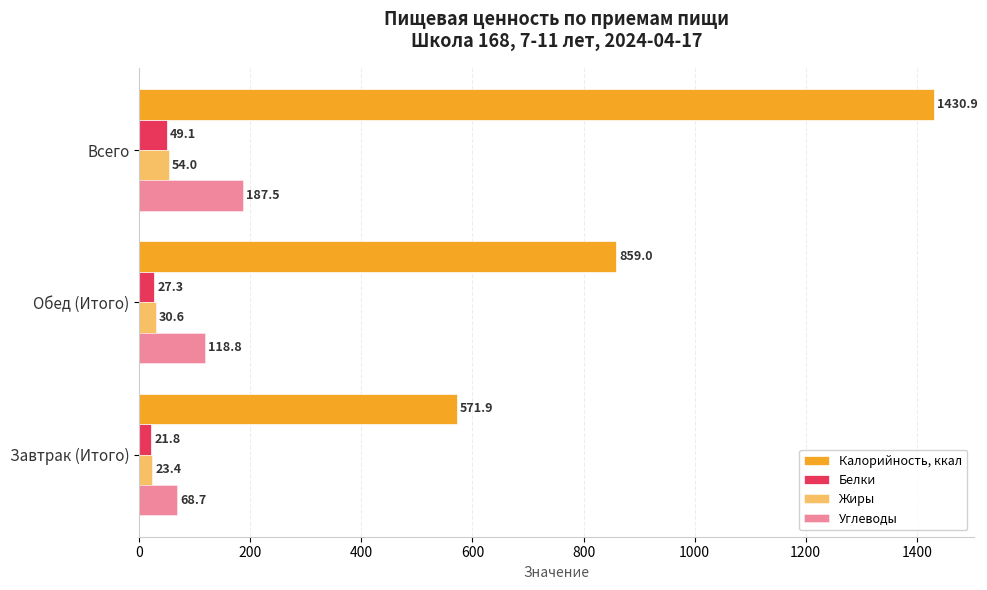

List the series in order of their peak value, lowest first.

Белки, Жиры, Углеводы, Калорийность, ккал